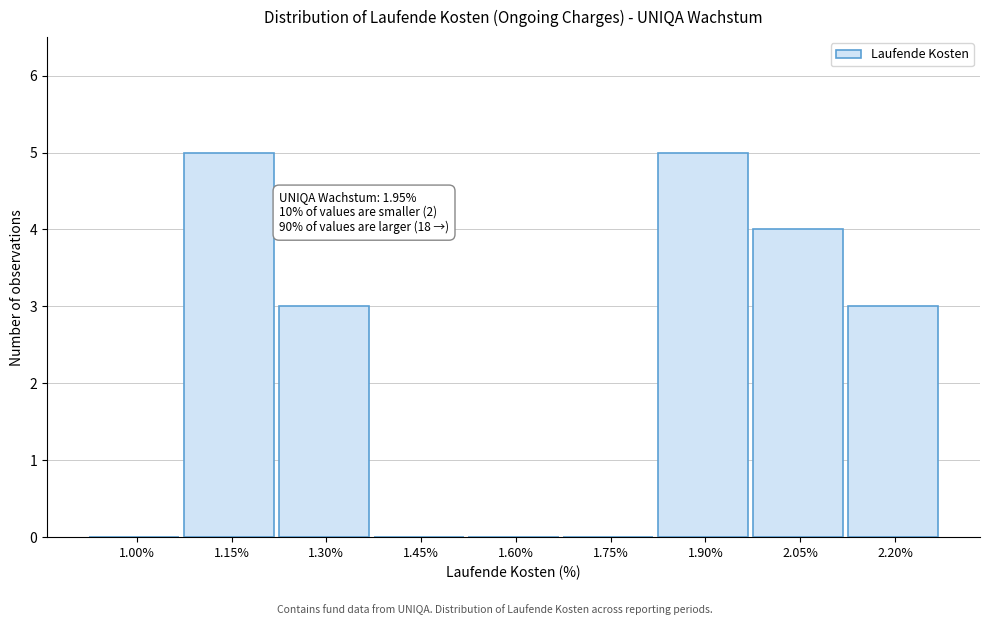

Reading left to right, what are all the values shown in this chart?

1.00%=0	1.15%=5	1.30%=3	1.45%=0	1.60%=0	1.75%=0	1.90%=5	2.05%=4	2.20%=3